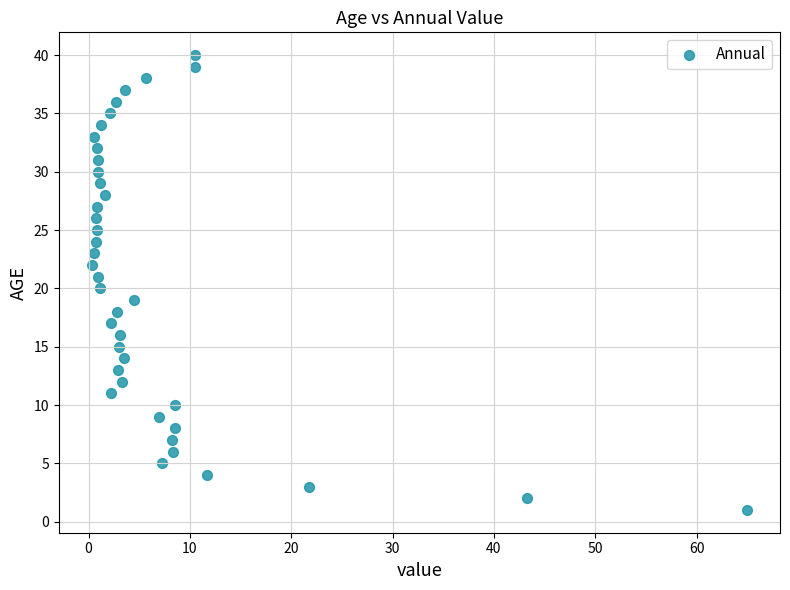

What is the range of Y values (max minus min)?

39